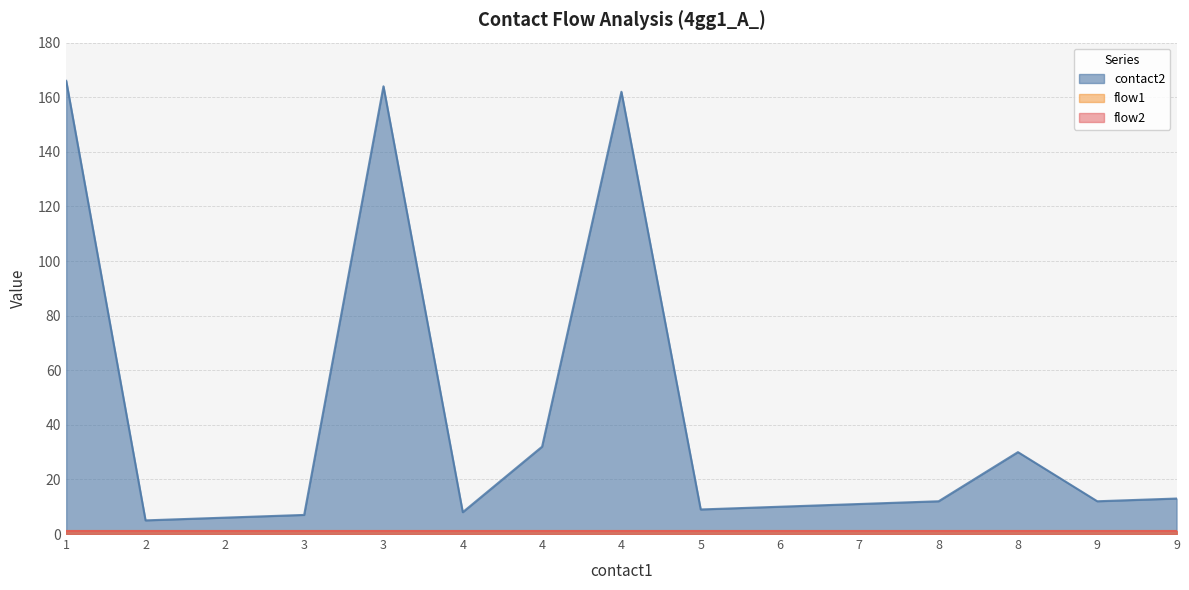

How many interior local valleys does the contact2 series have?

4